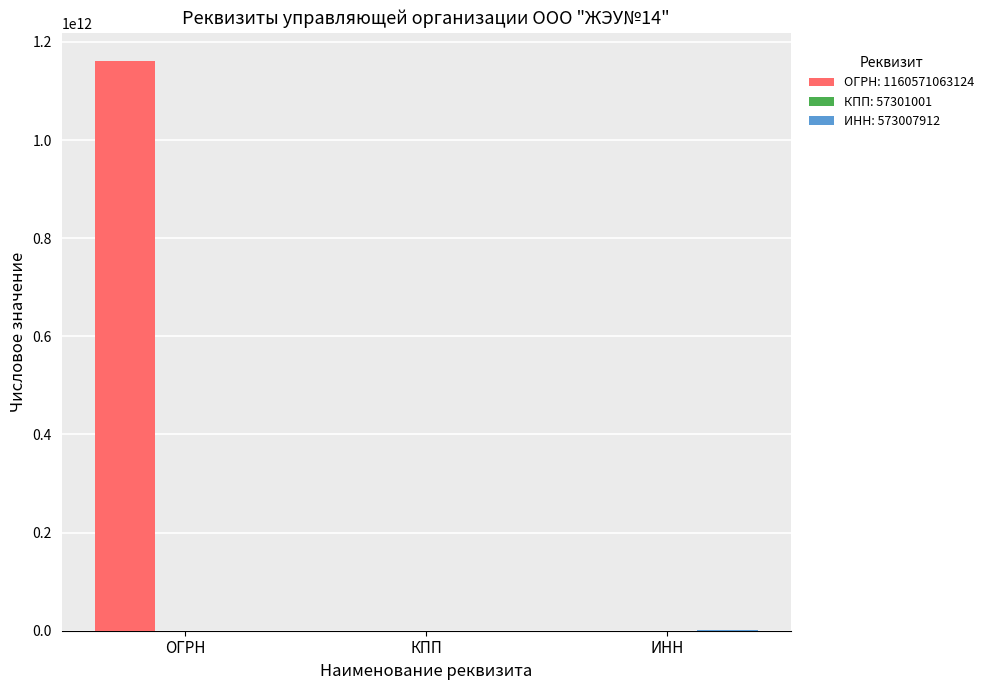

What is the maximum value shown in the chart?

1160571063124